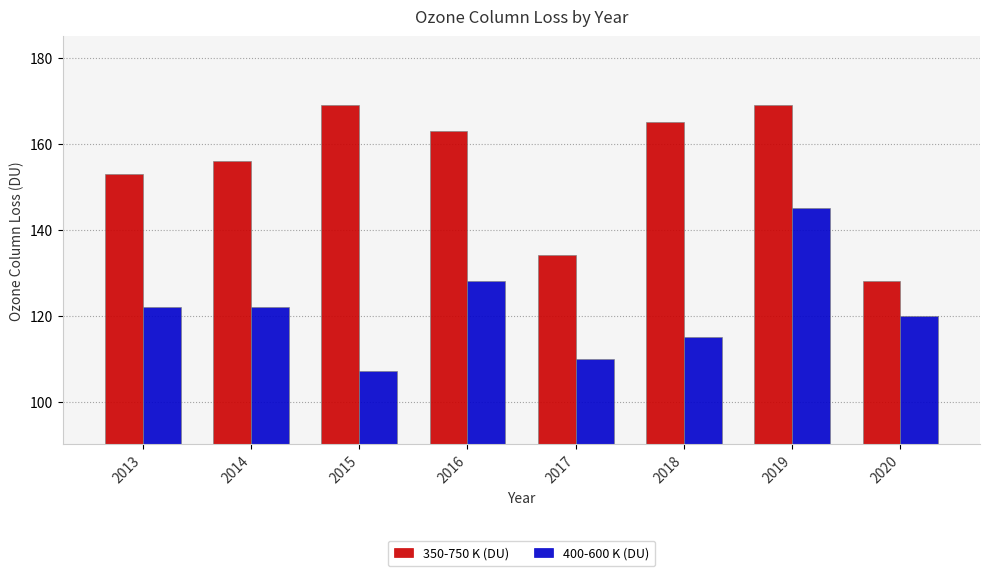

At which label is 400-600 K (DU) closest to 126?

2016